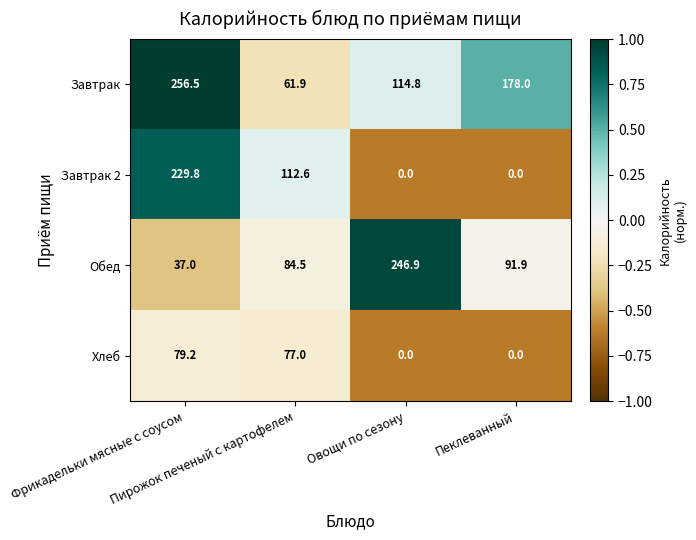

What is the minimum value for Обед?

37.0